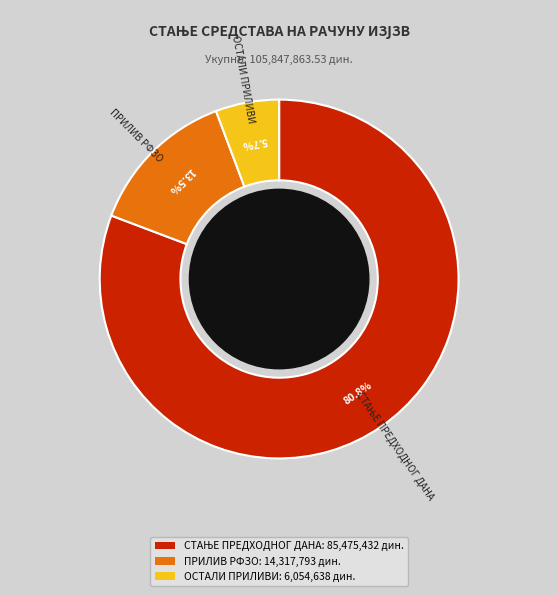

What is the ratio of the value at ПРИЛИВ РФЗО to the value at ОСТАЛИ ПРИЛИВИ?

2.4